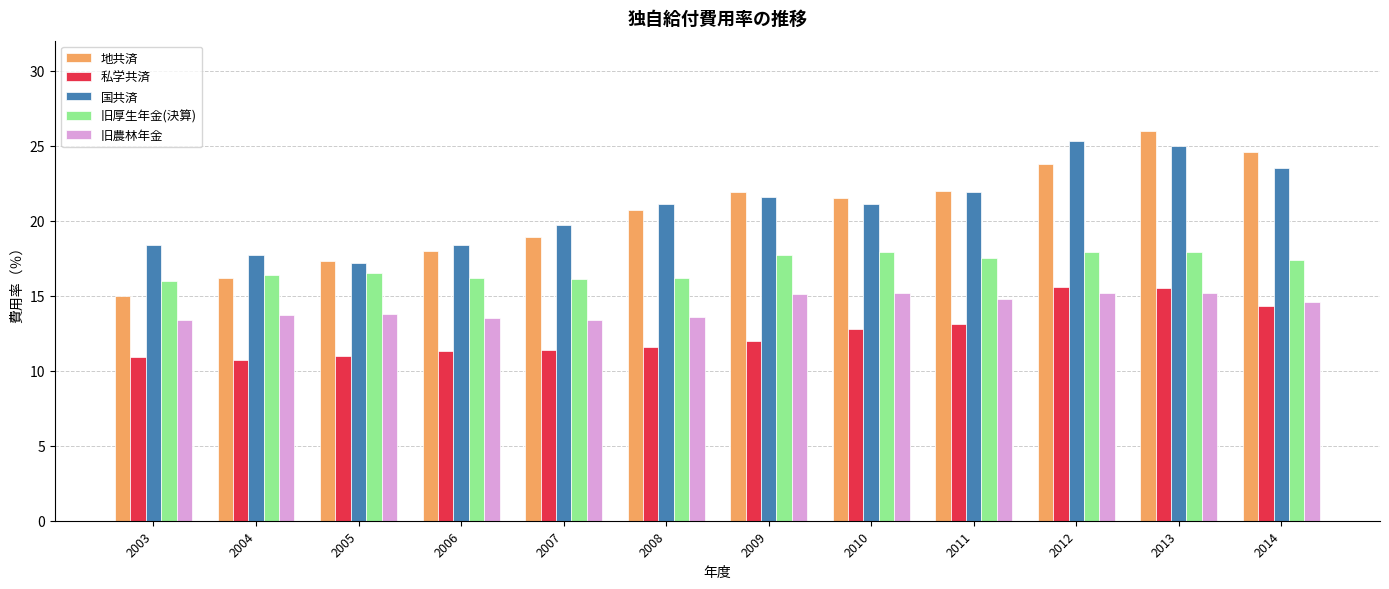

What is the approximate value of 旧厚生年金(決算) at 2014?

17.4